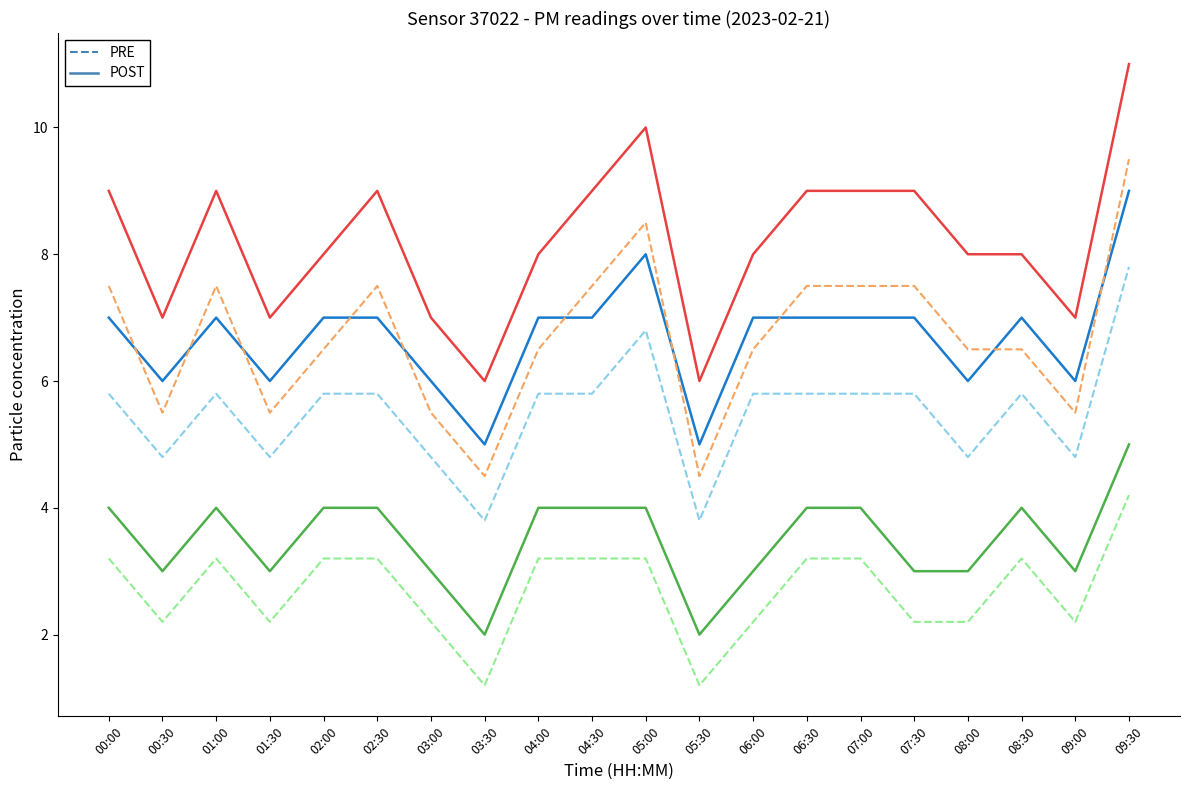

At which category does the chart reach its peak across all series?

09:30